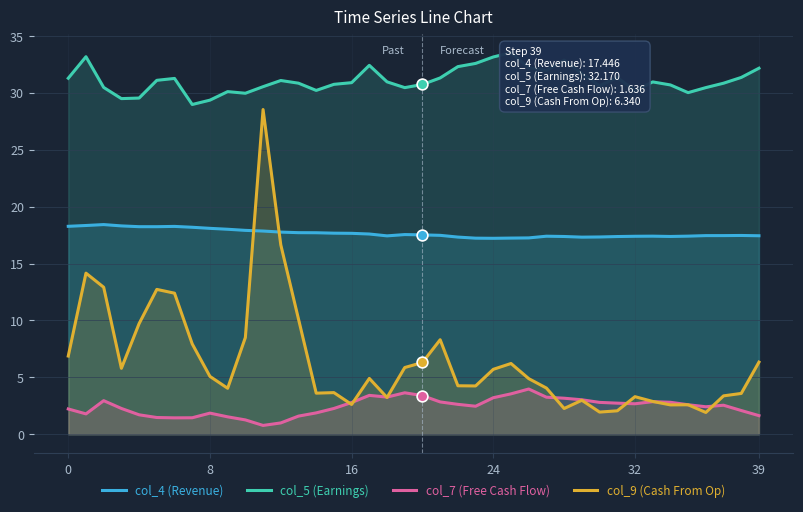

Which series has the largest total across all categories?

col_5 (Earnings)